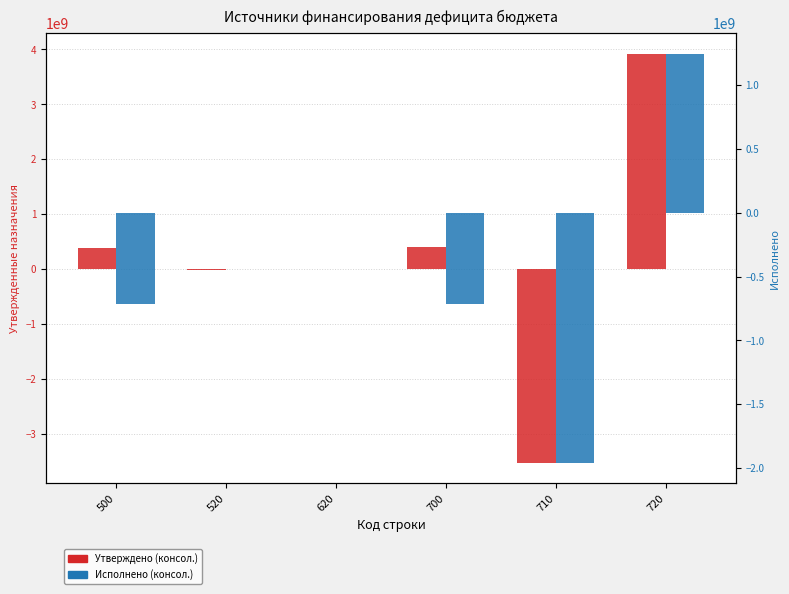

What is the difference between the Исполнено (консол.) values at 520 and 710?

1959503392.4